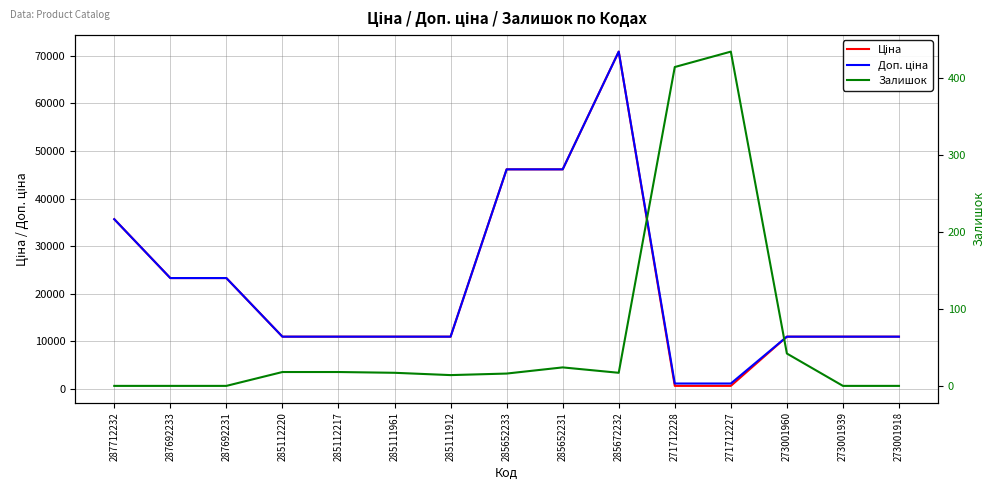

At how many categories does at least one series exceed 50517?

1